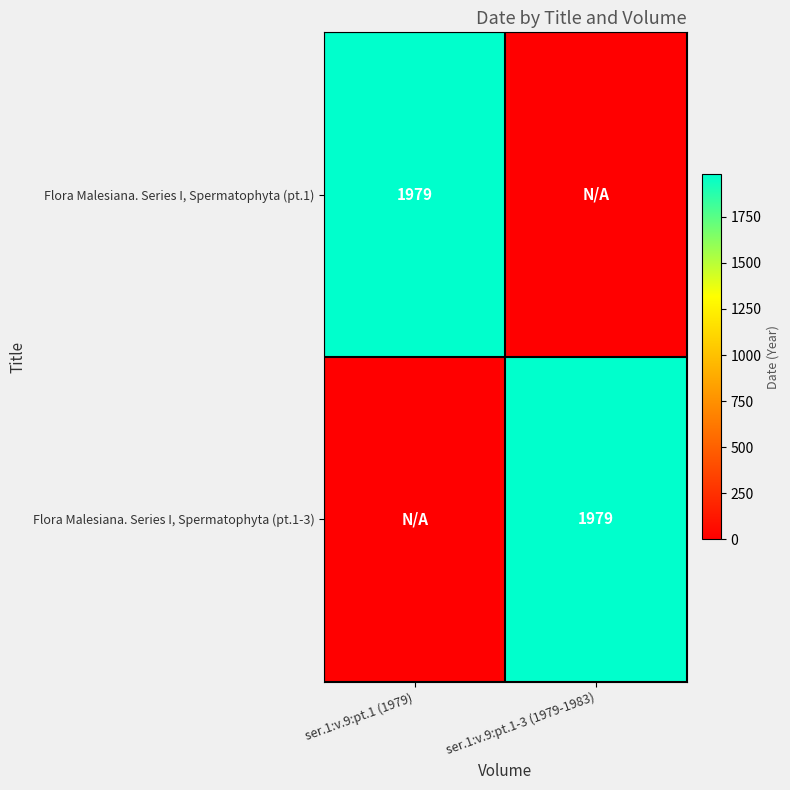

The value of Flora Malesiana. Series I, Spermatophyta (pt.1) at ser.1:v.9:pt.1 (1979) is 1979. True or false?

True